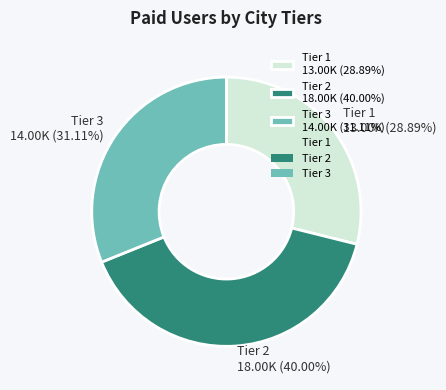

Approximately how many times larger is the value at Tier 3 14.00K (31.11%) compared to Tier 2 18.00K (40.00%)?

0.8